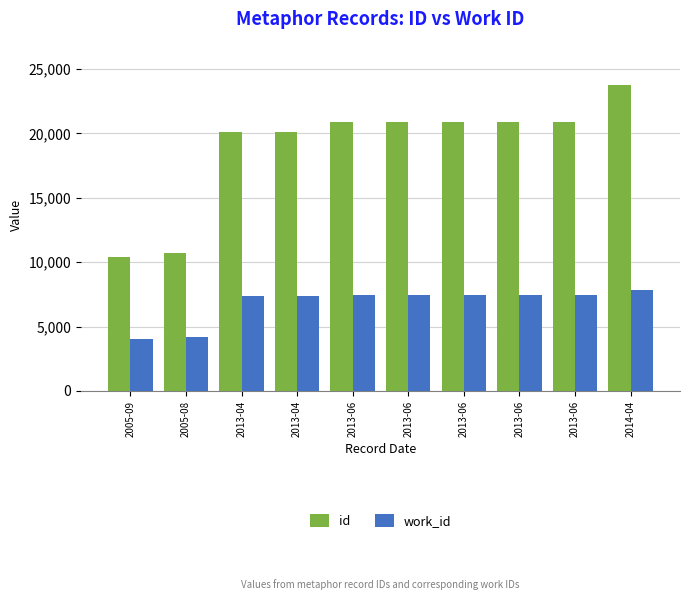

Is it true that id equals 23778 at 2014-04?

True